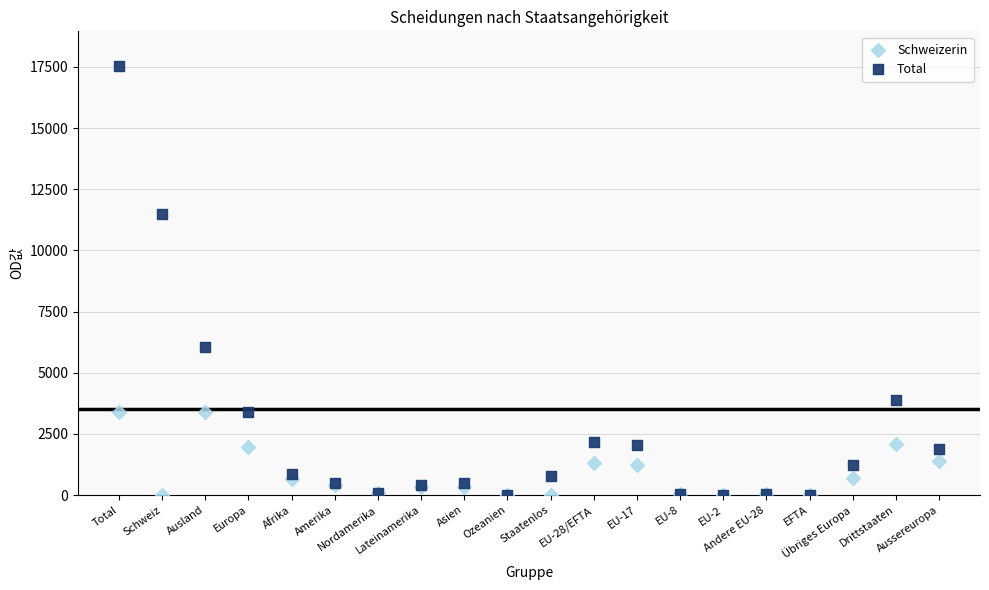

Which series reaches the maximum Y coordinate?

Total